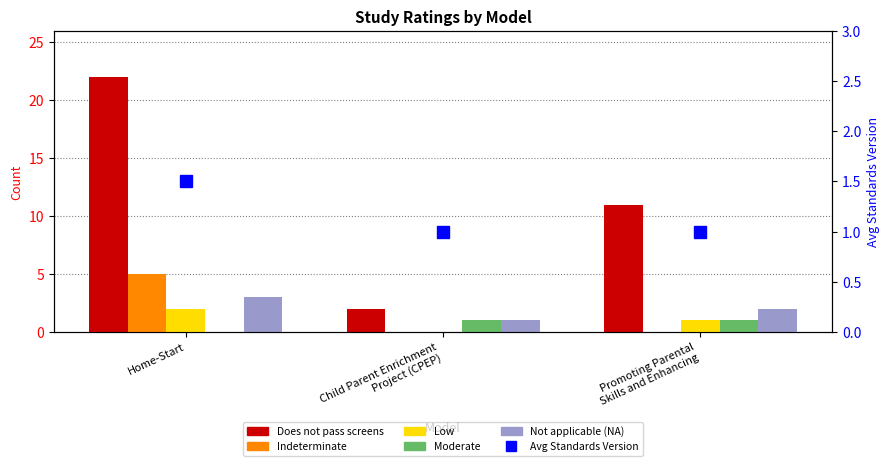

At how many categories does at least one series exceed 11?

1